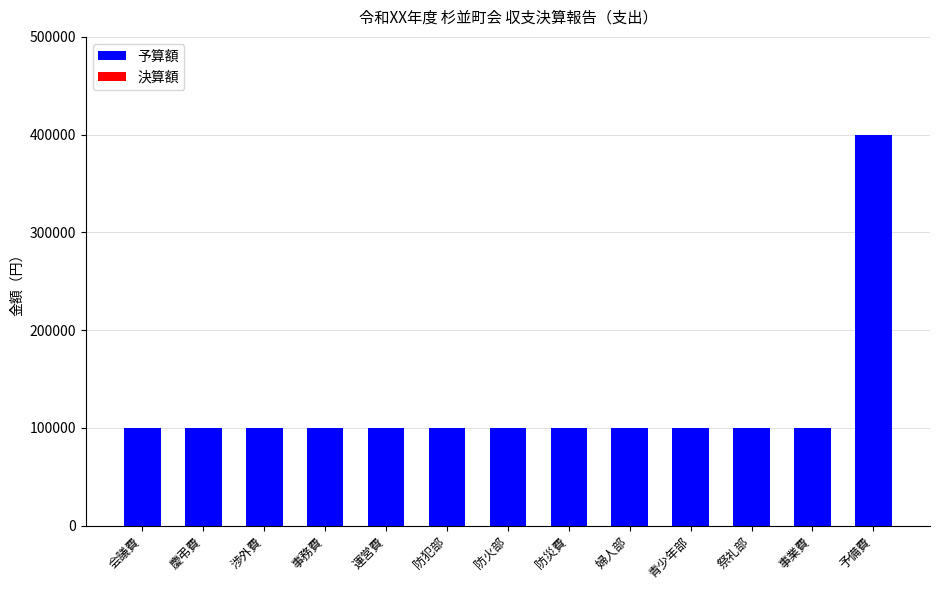

What is the sum of all values?

1600000